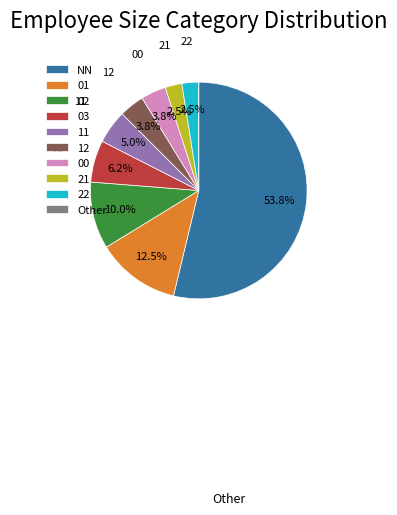

Is there a majority slice in this chart?

Yes